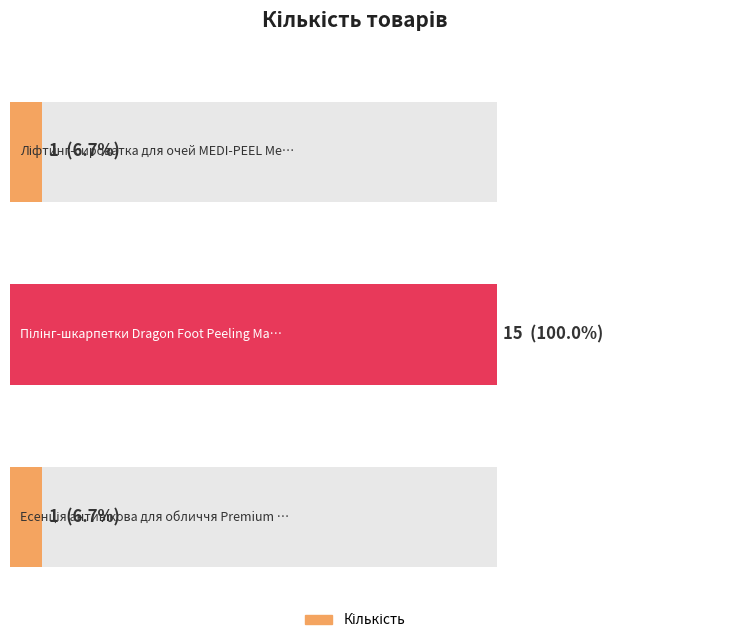

List the labels in order of value, smallest first.

1, 3, 2